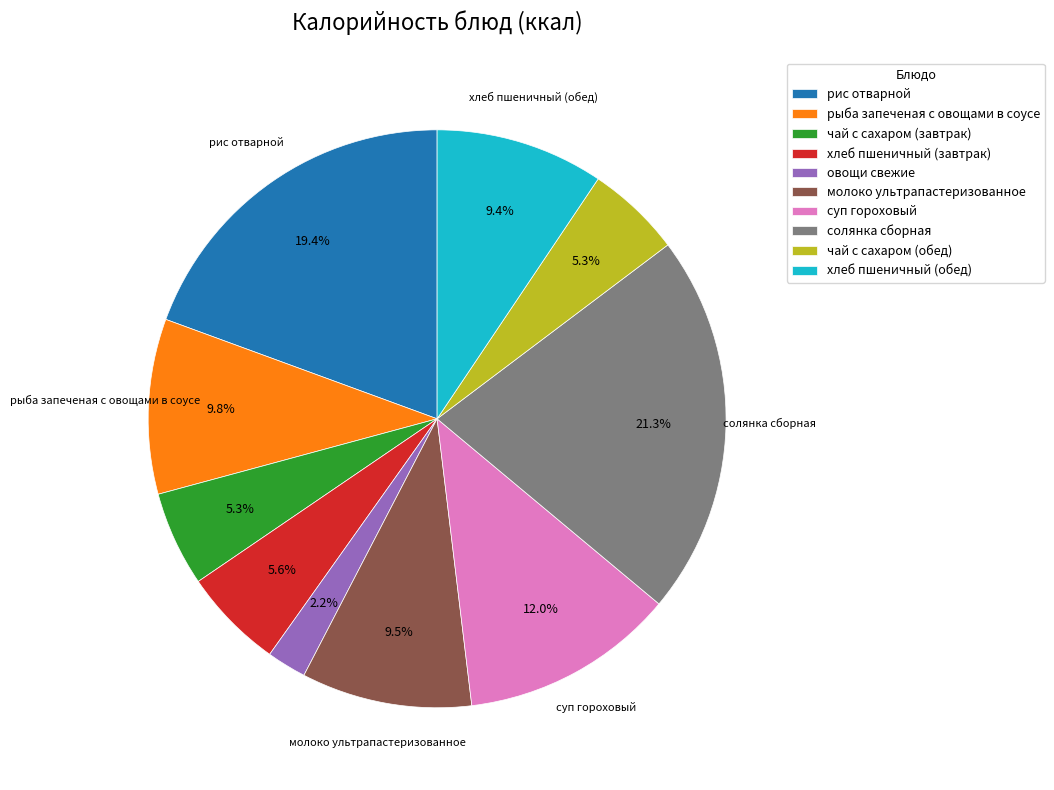

How many slices are in this pie chart?

10